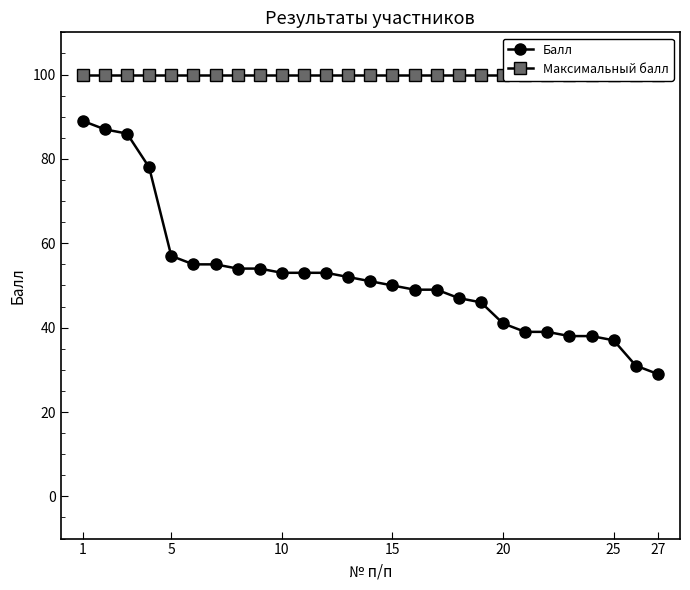

At which label does Балл first exceed 51?

1